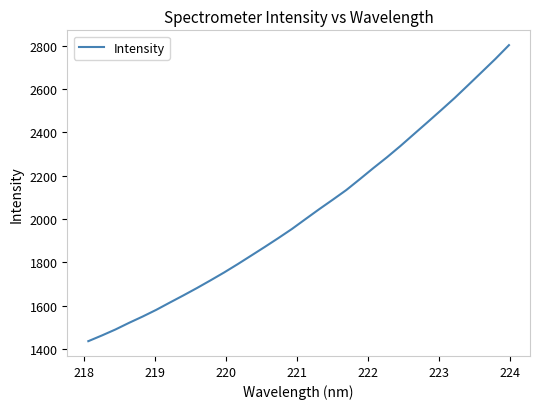

What is the difference between the maximum and minimum values?

1366.3